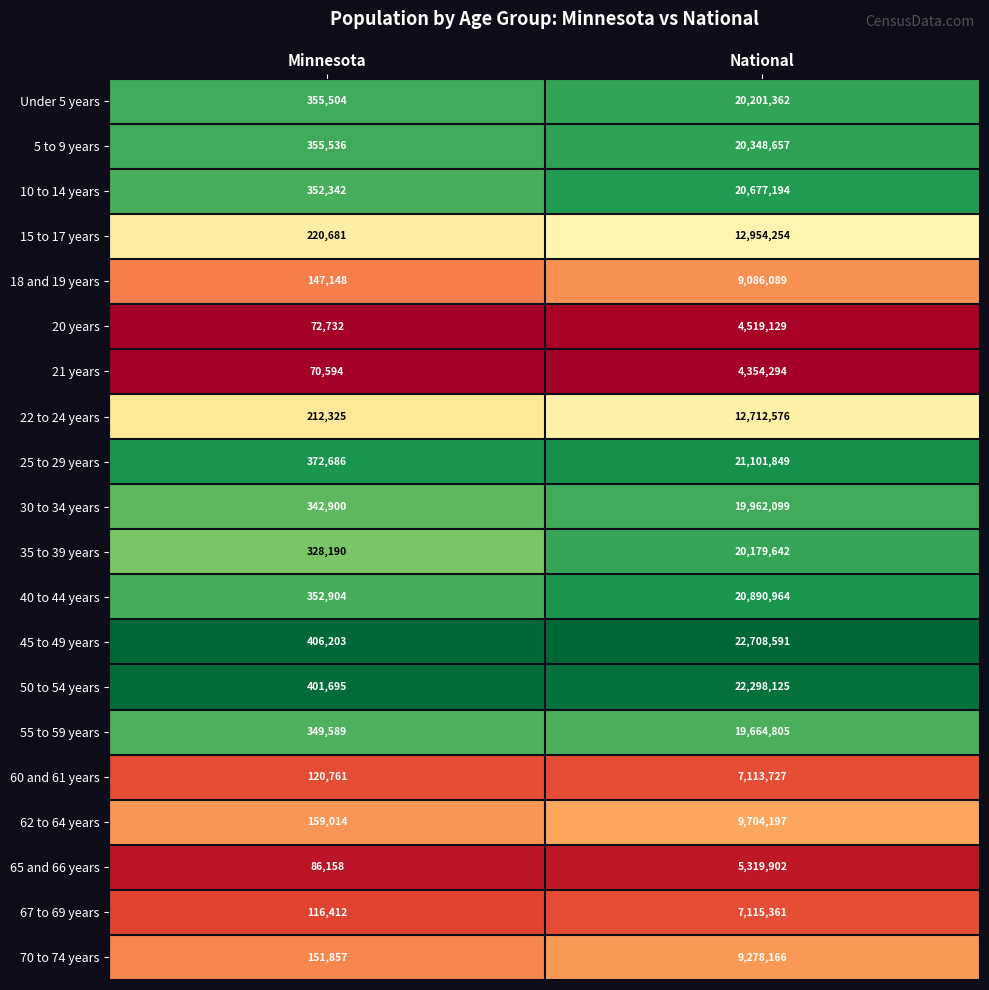

What is the sum of all 5 to 9 years values?

20704193